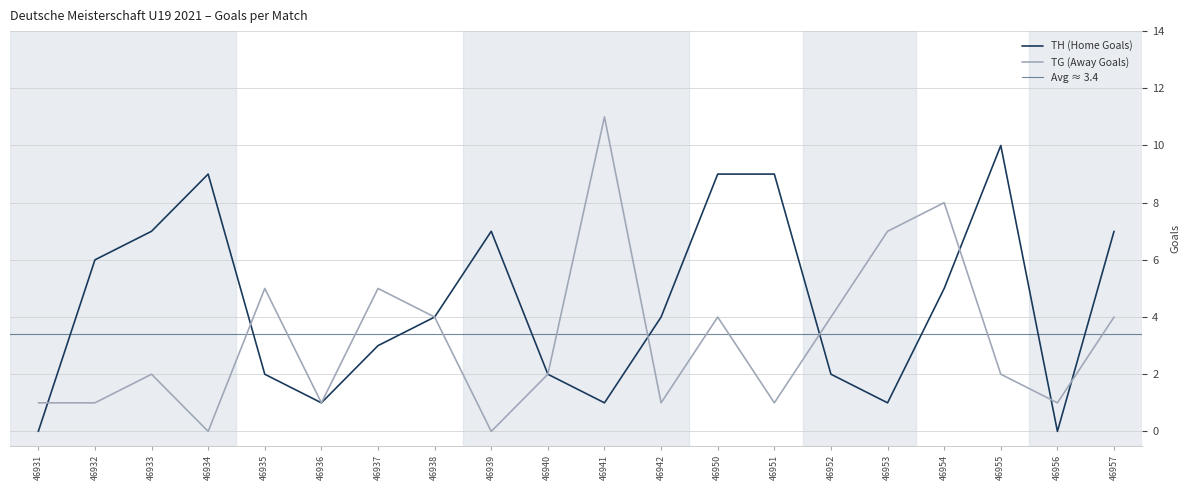

What is the sum of all TH (Home Goals) values?

89